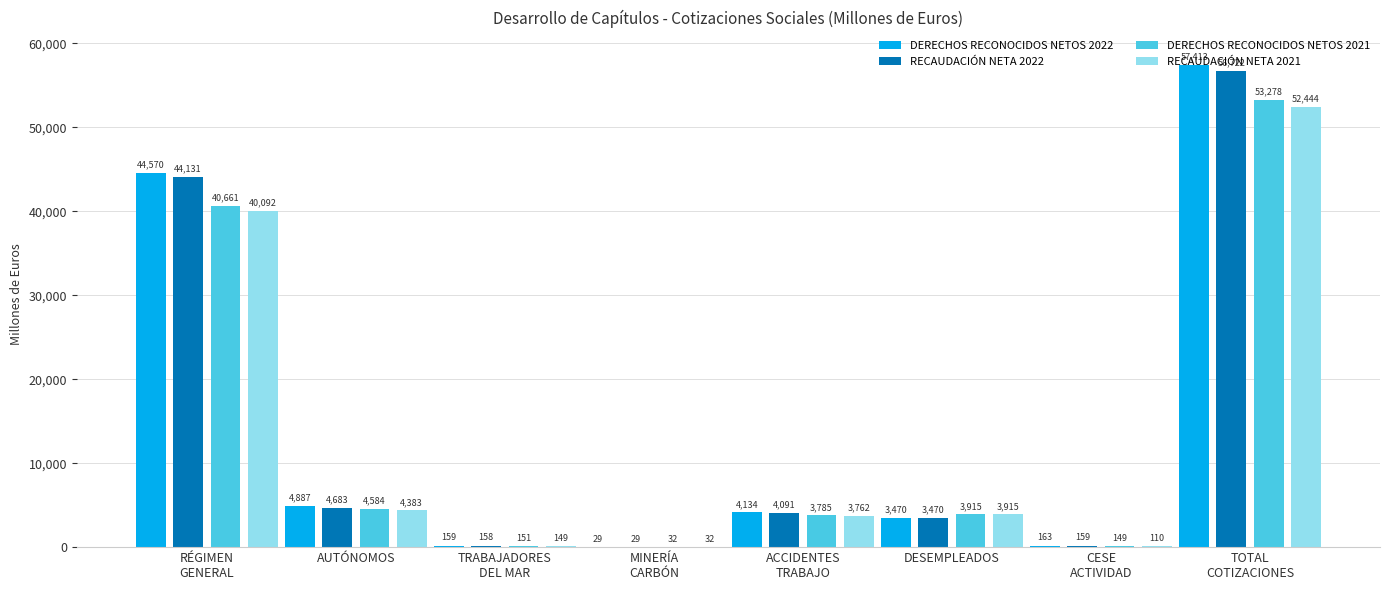

True or false: RECAUDACIÓN NETA 2021 has a value of 148.8 at TRABAJADORES
DEL MAR.

True